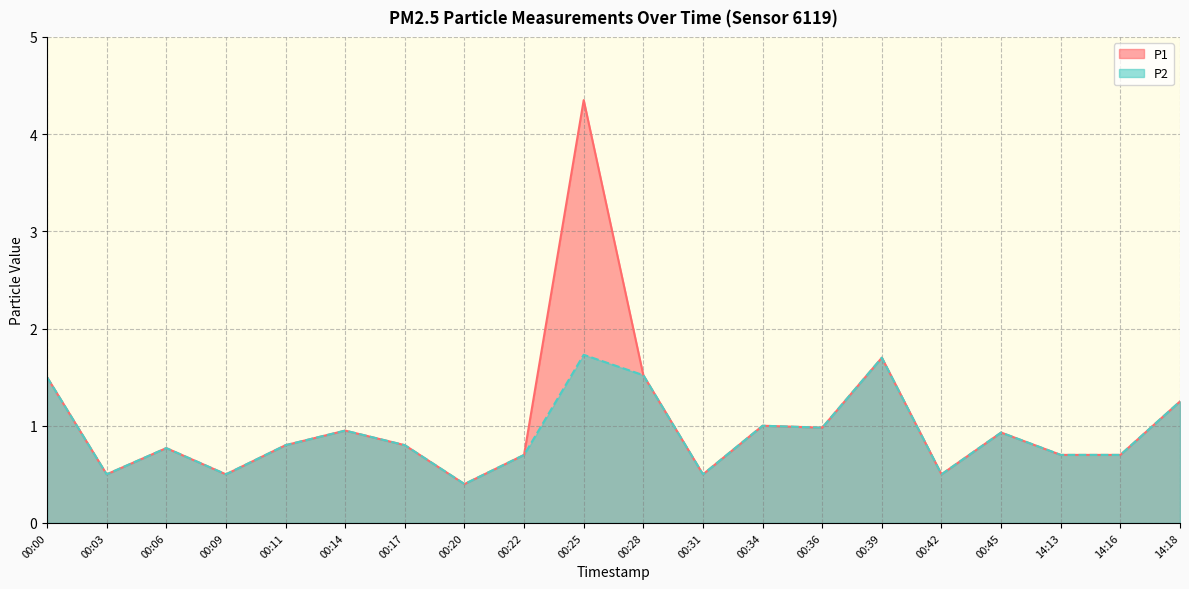

What is the sum of the P1 values at 00:36 and 14:13?

1.7